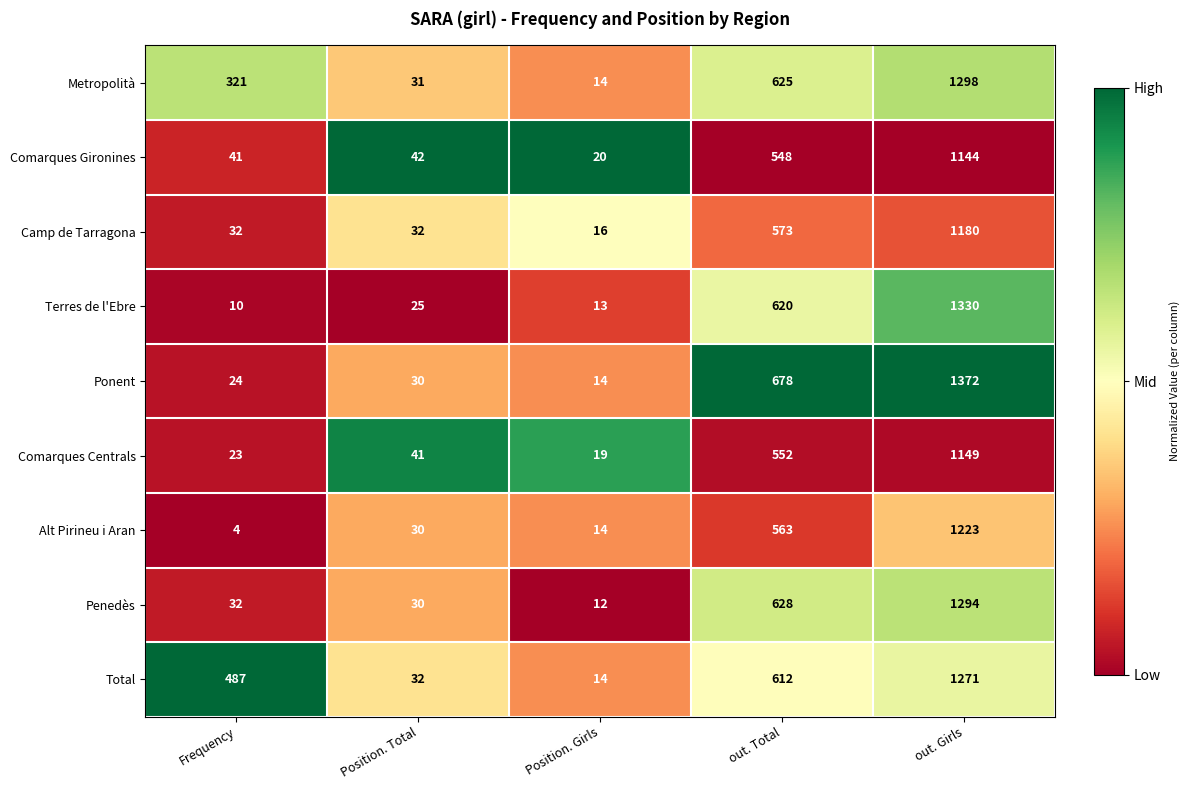

What is the difference between the highest and lowest values at Position. Total?

17